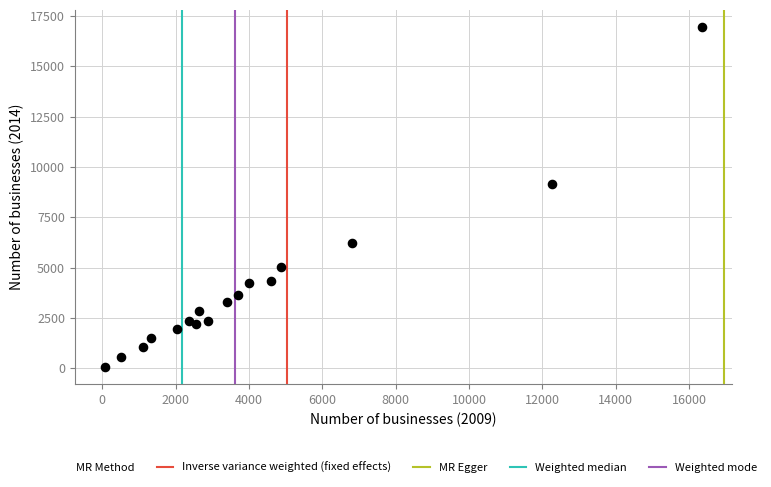

What is the range of X values (max minus min)?

16295